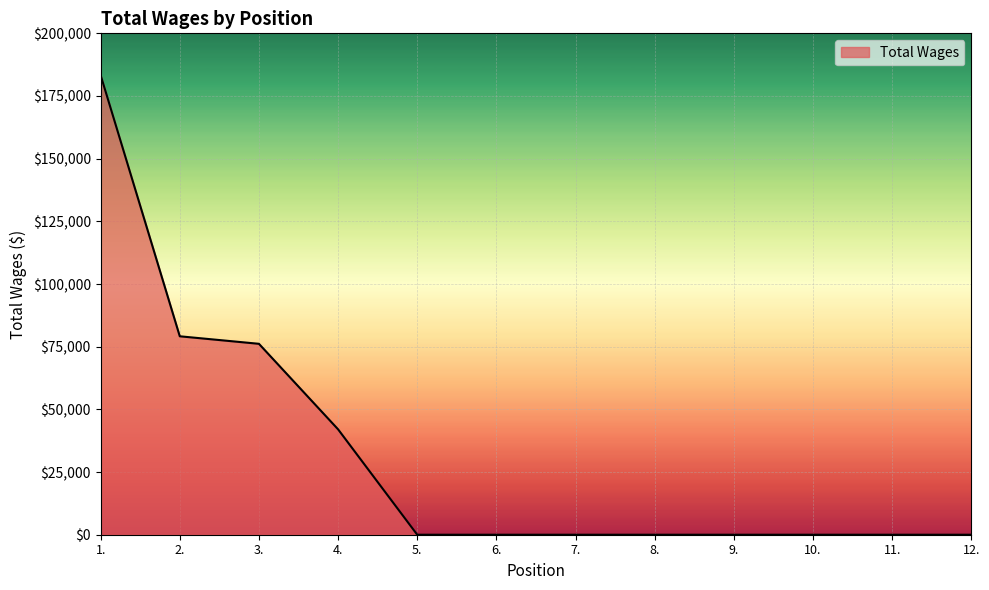

What is the difference between the maximum and minimum values?

183333